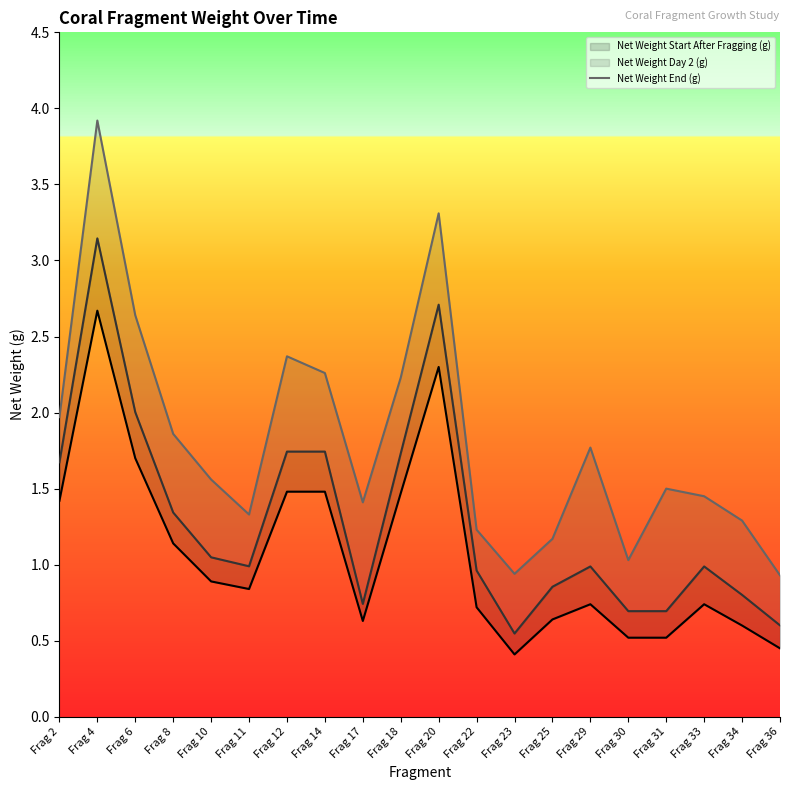

Read the Net Weight End (g) value at Frag 8.

1.9